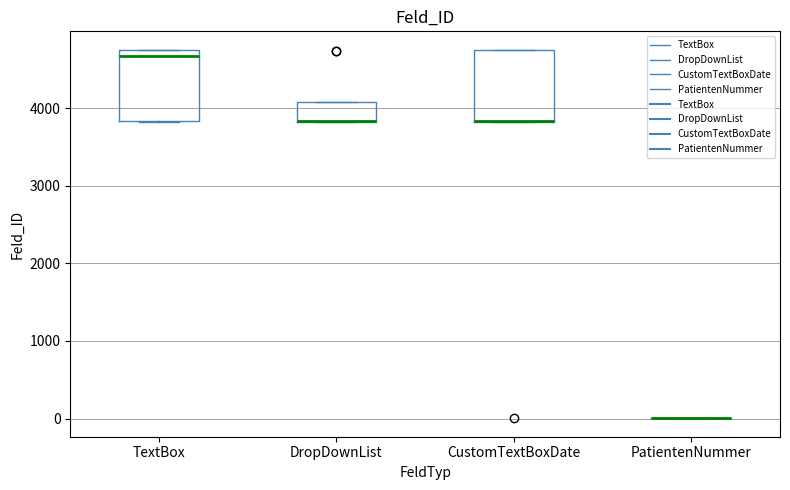

Reading left to right, read every box against the y-axis: the position of its median line, the range the box covers, and the ends of its whiskers. The values are not printed on the chart, so give them approximately, as read against the axis.

TextBox: median 4700 (just below the box's upper edge), box 3800 to 4700, whiskers 3800 to 4800
DropDownList: median 3800 (drawn on the box's lower edge), box 3800 to 4100, whiskers 3800 to 4100
CustomTextBoxDate: median 3800 (drawn on the box's lower edge), box 3800 to 4700, whiskers 3800 to 4800
PatientenNummer: box collapsed to a line at 0, whiskers 0 to 0